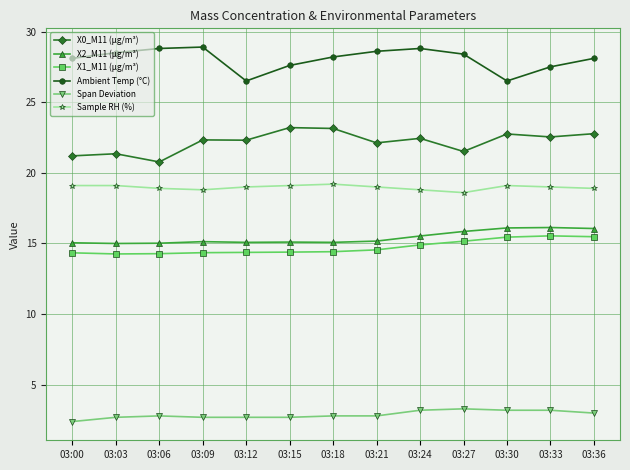

The Span Deviation series shows 2.8 at 03:06. True or false?

True